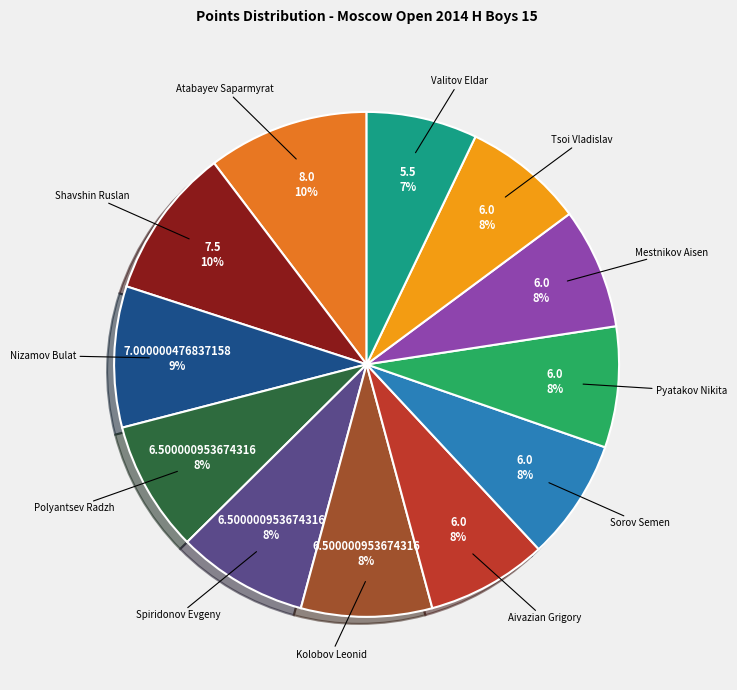

Is there a majority slice in this chart?

No